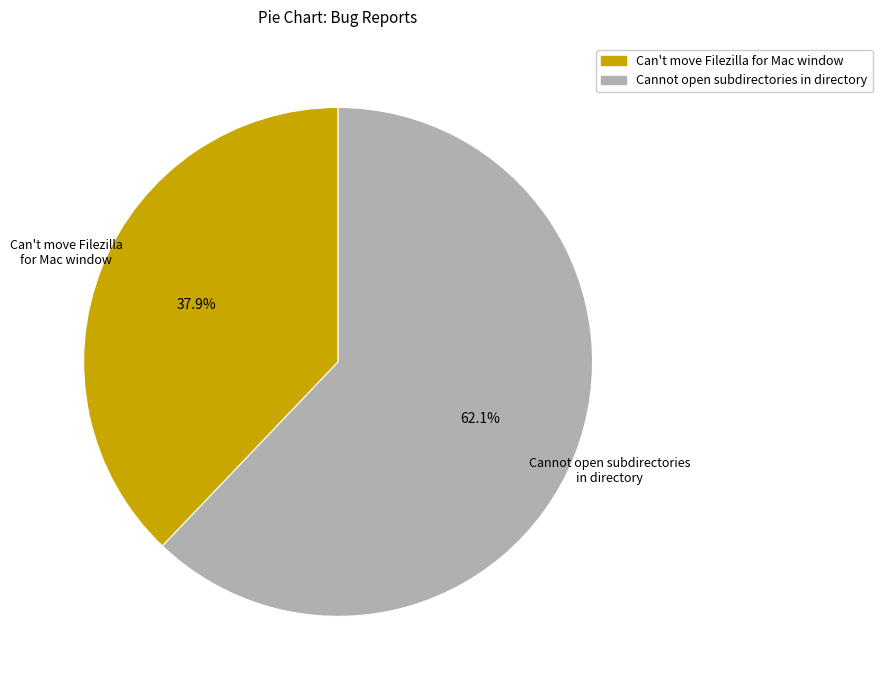

Combined, what portion of the pie is Cannot open subdirectories in directory and Can't move Filezilla for Mac window?

100.0%